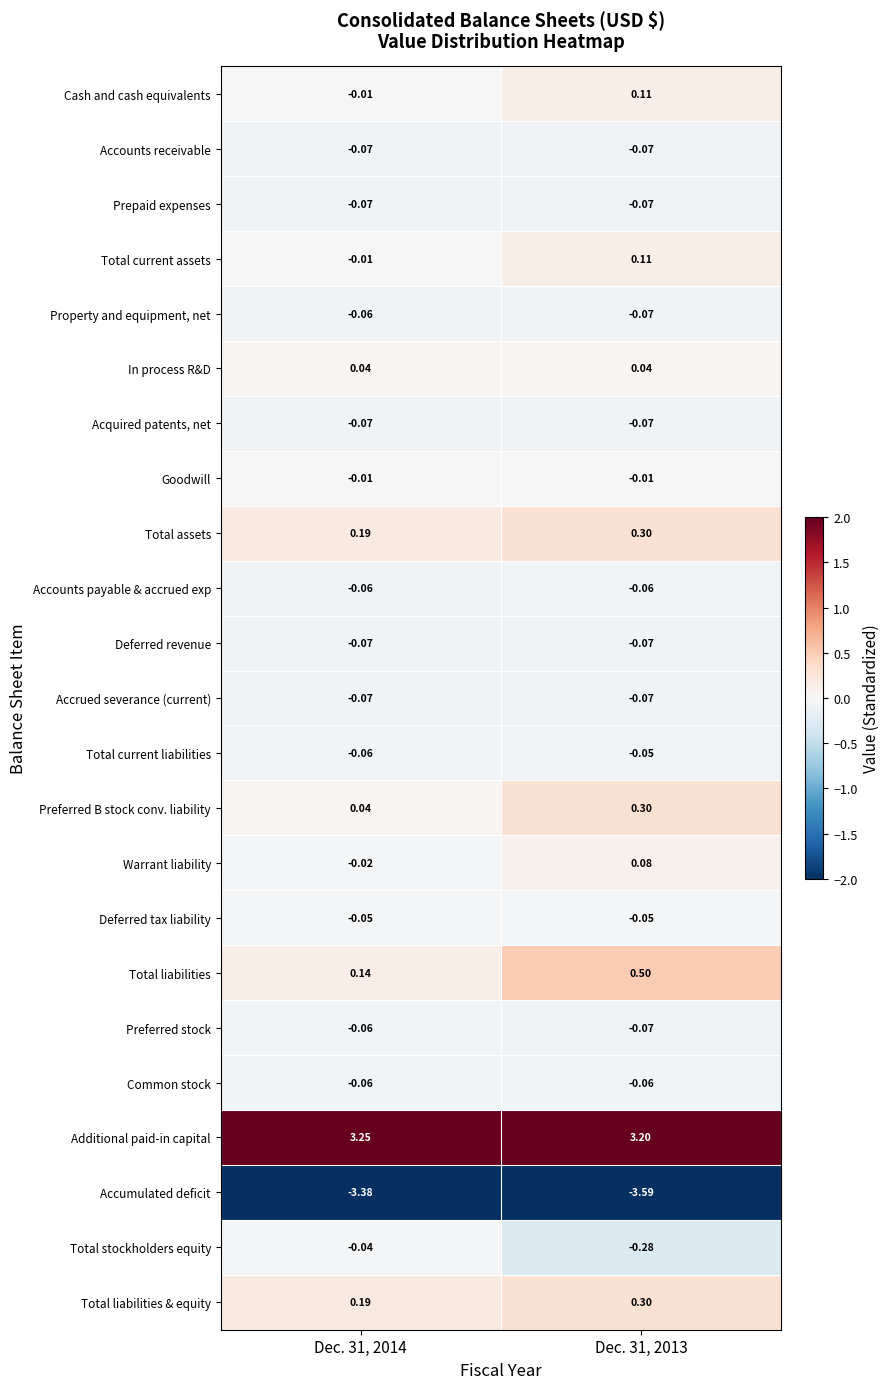

Is the value of Property and equipment, net at Dec. 31, 2014 greater than the value of Total assets at Dec. 31, 2014?

No